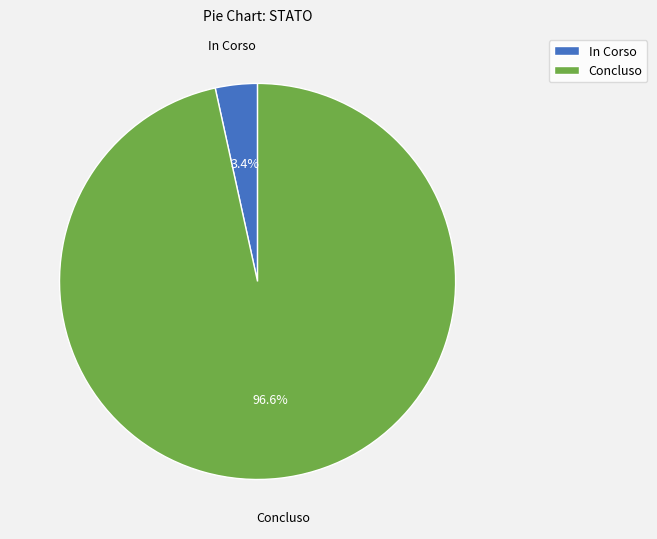

What is the majority slice?

Concluso